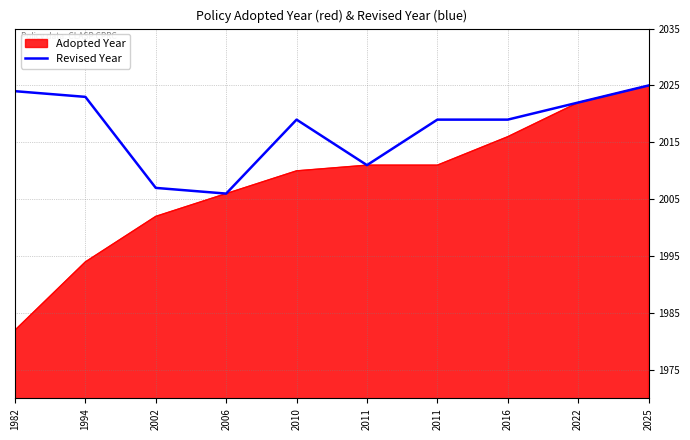

How many lines are shown in the chart?

2